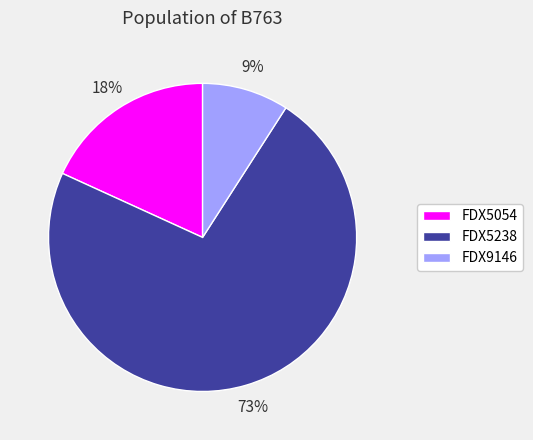

Between FDX5238 and FDX5054, which is larger?

FDX5238